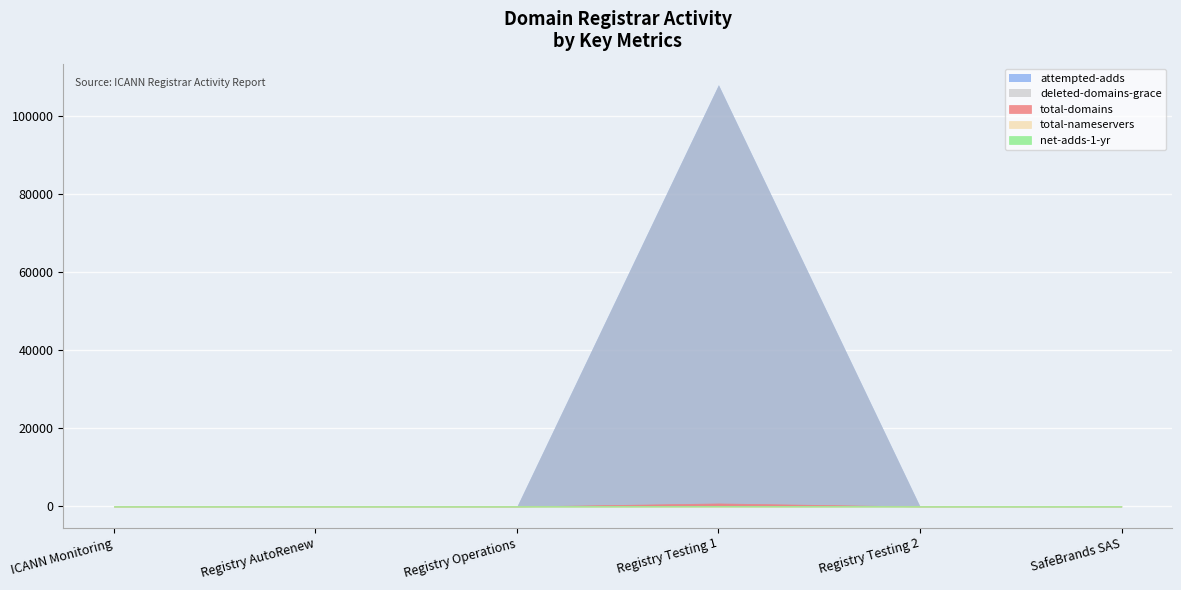

What is the spread (max minus min) of values at Registry Operations?

6